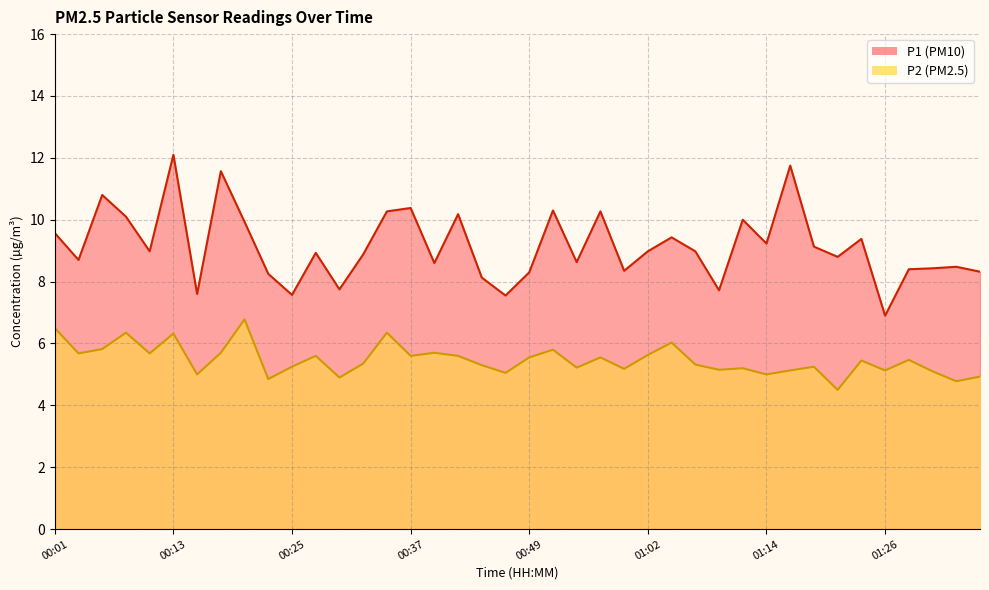

Is it true that P1 equals 12.4 at 00:59?

False